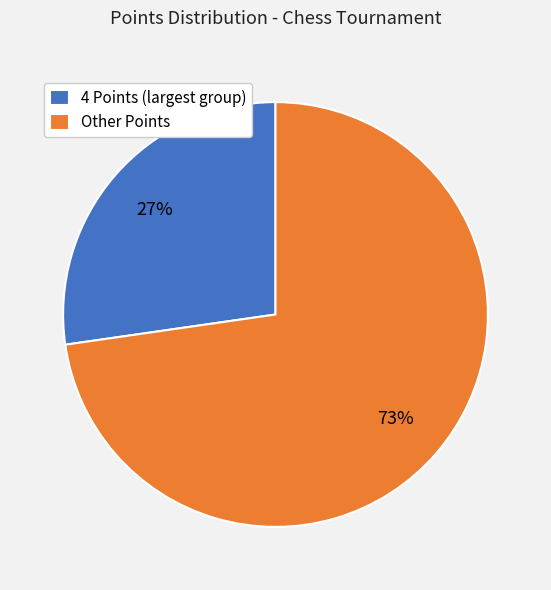

The Other Points slice represents 64% of the pie. True or false?

False